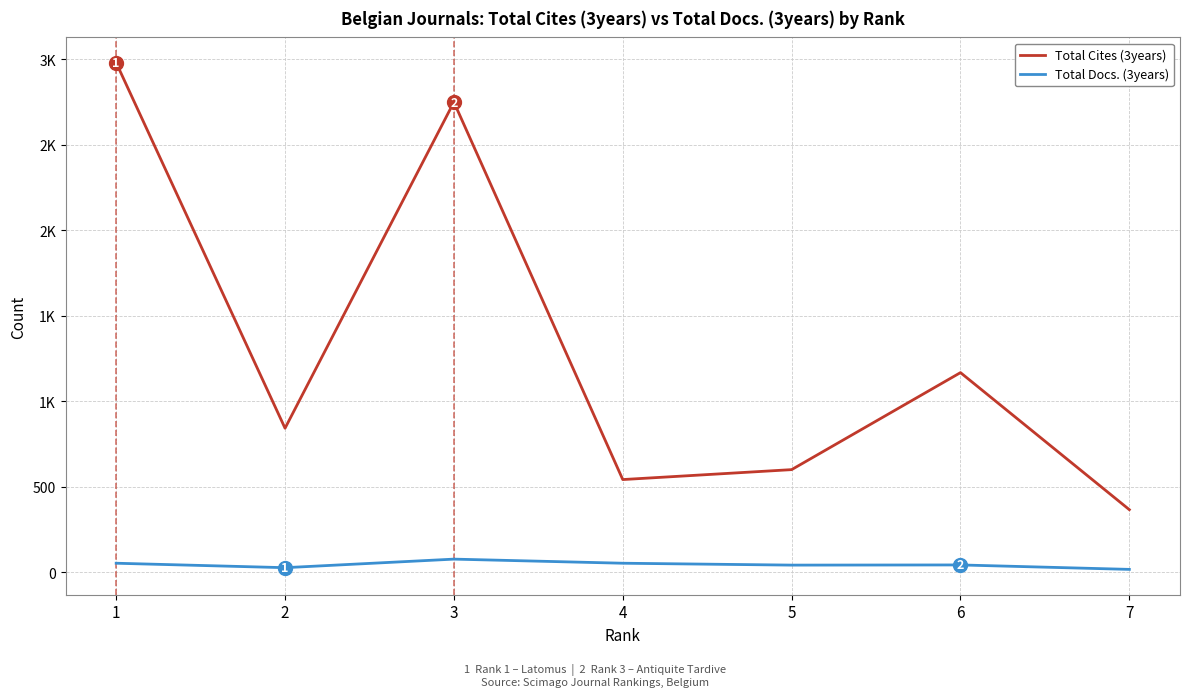

At which category is the sum across all series the highest?

1